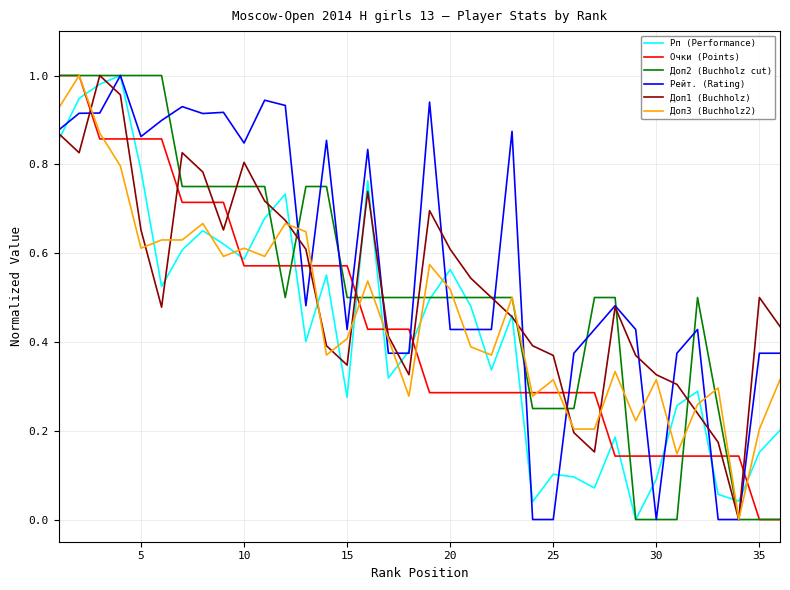

Which series has the largest total across all categories?

Рейт. (Rating)